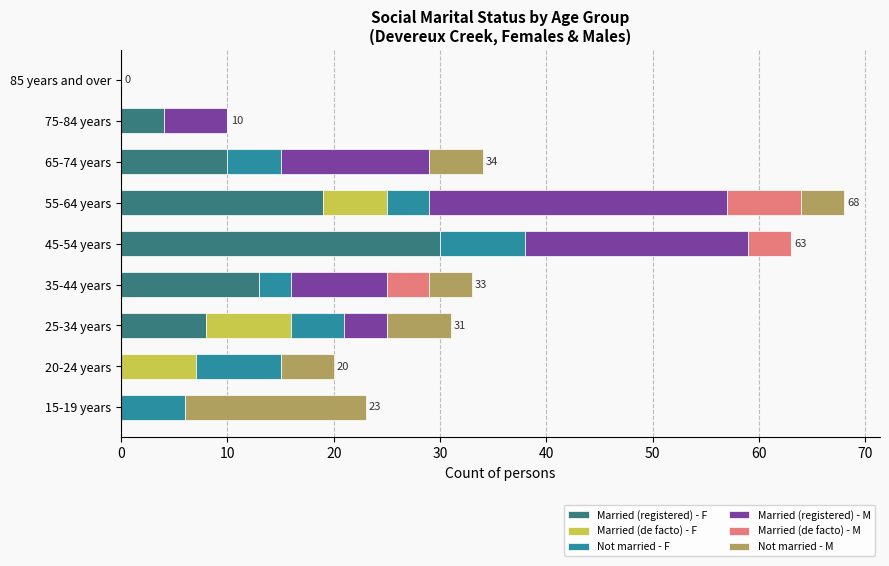

True or false: Married (registered) - F has a value of 6 at 65-74 years.

False